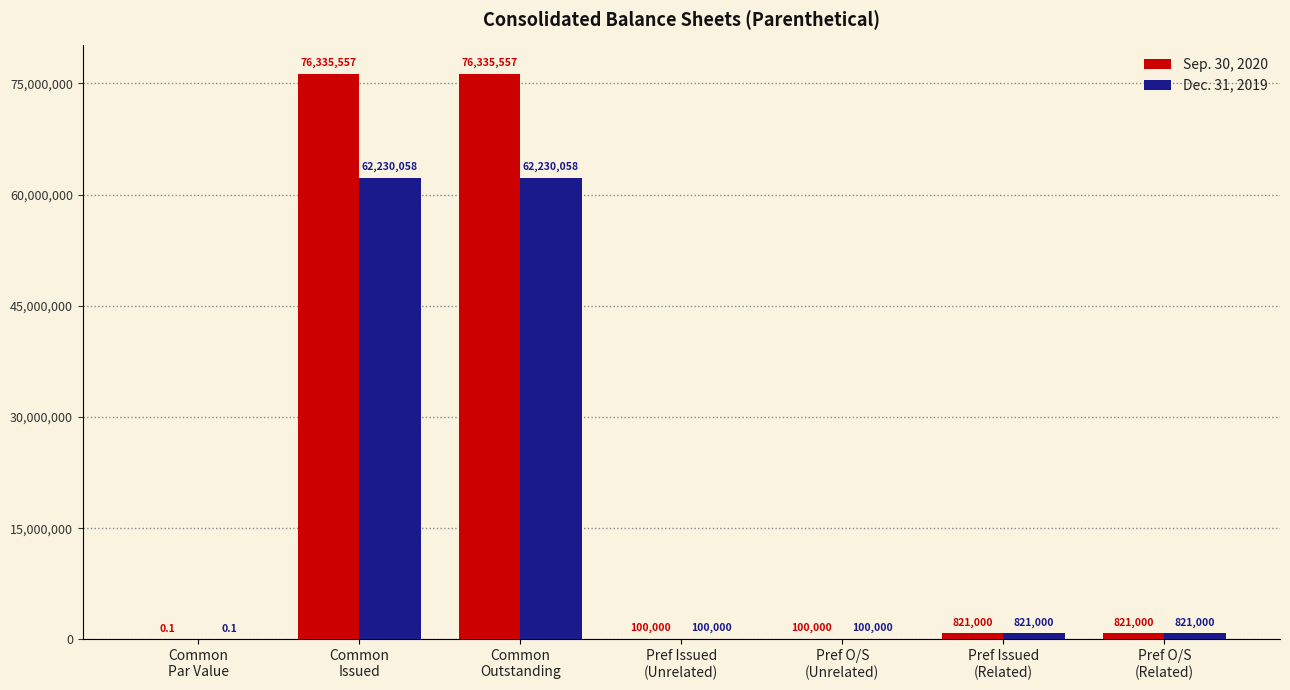

Which series has the largest total across all categories?

Sep. 30, 2020